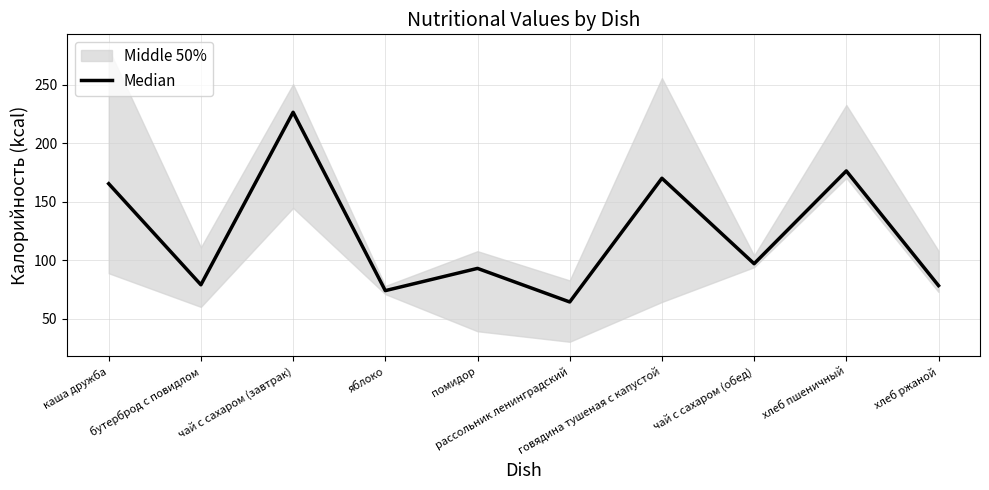

What is the smallest value displayed?

64.3